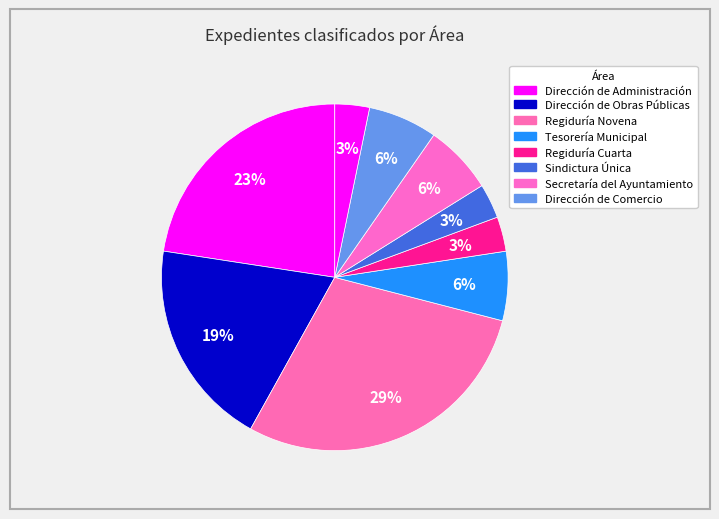

How many slices are in this pie chart?

9